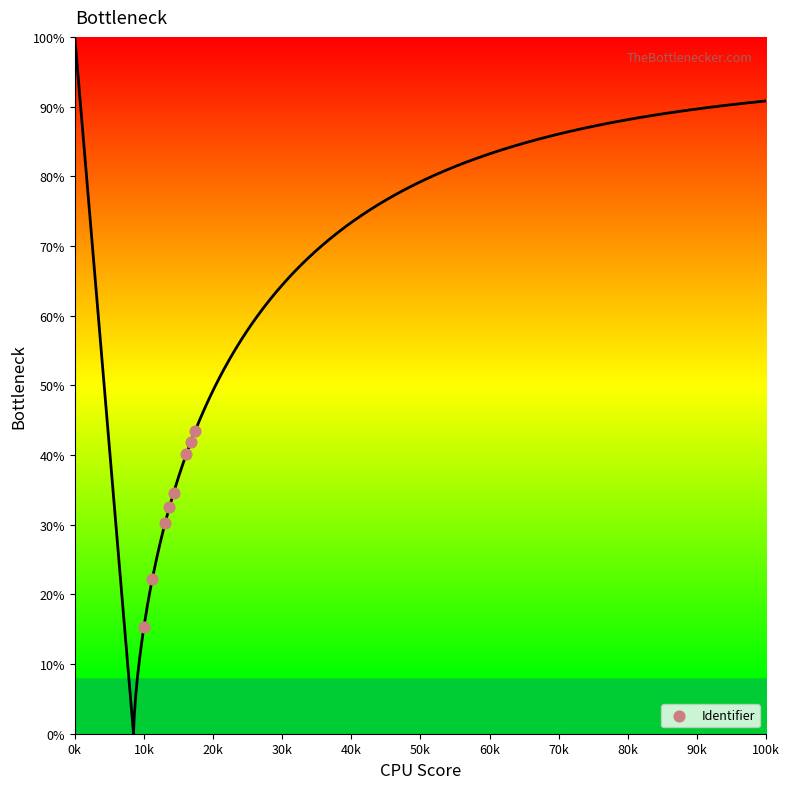

What is the average Y value?

32.5